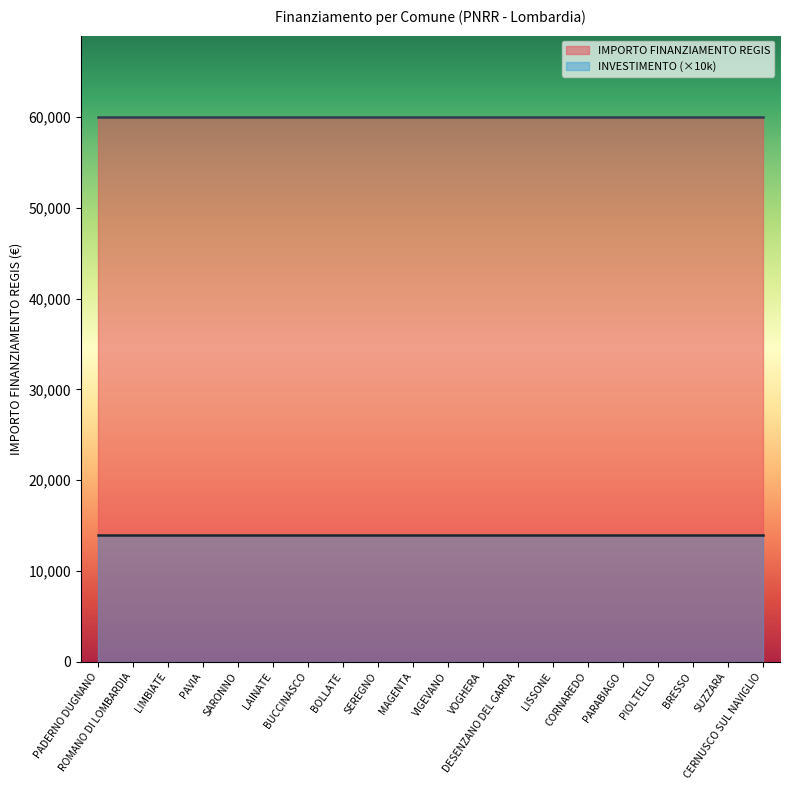

What is the sum of the INVESTIMENTO (sub) values at PADERNO DUGNANO and BOLLATE?

2.8